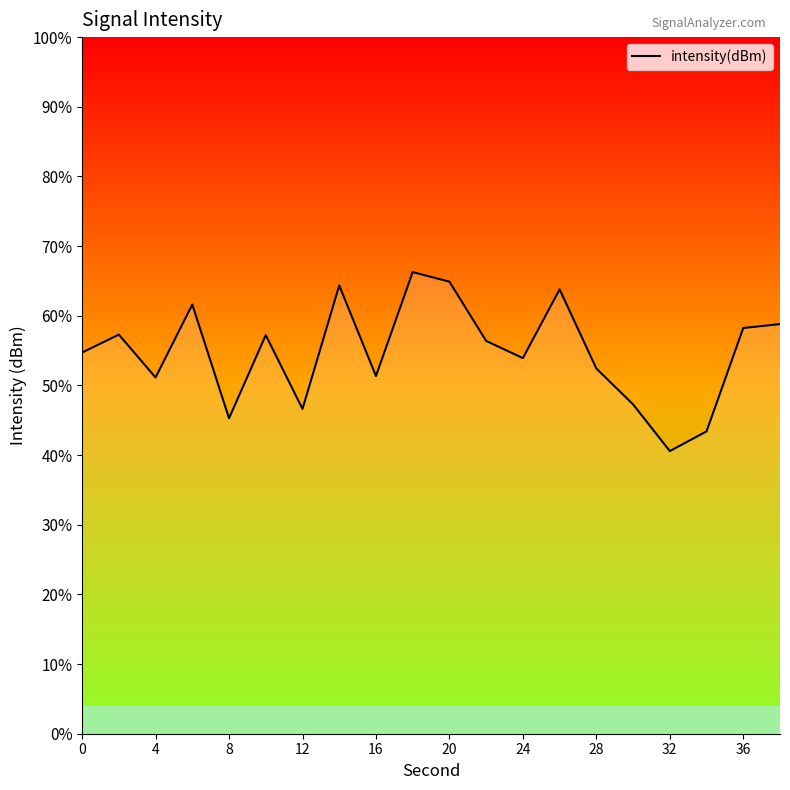

How many points are higher than both their immediate neighbors (excluding endpoints)?

6